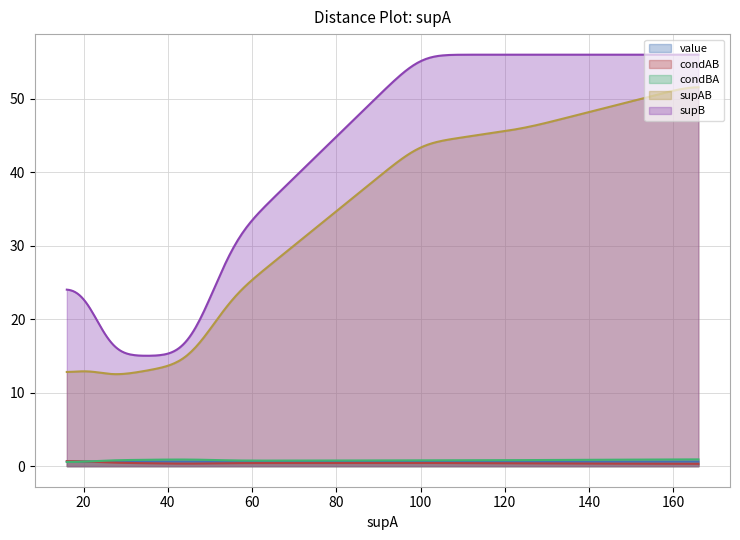

True or false: condBA and supAB intersect in this chart.

False